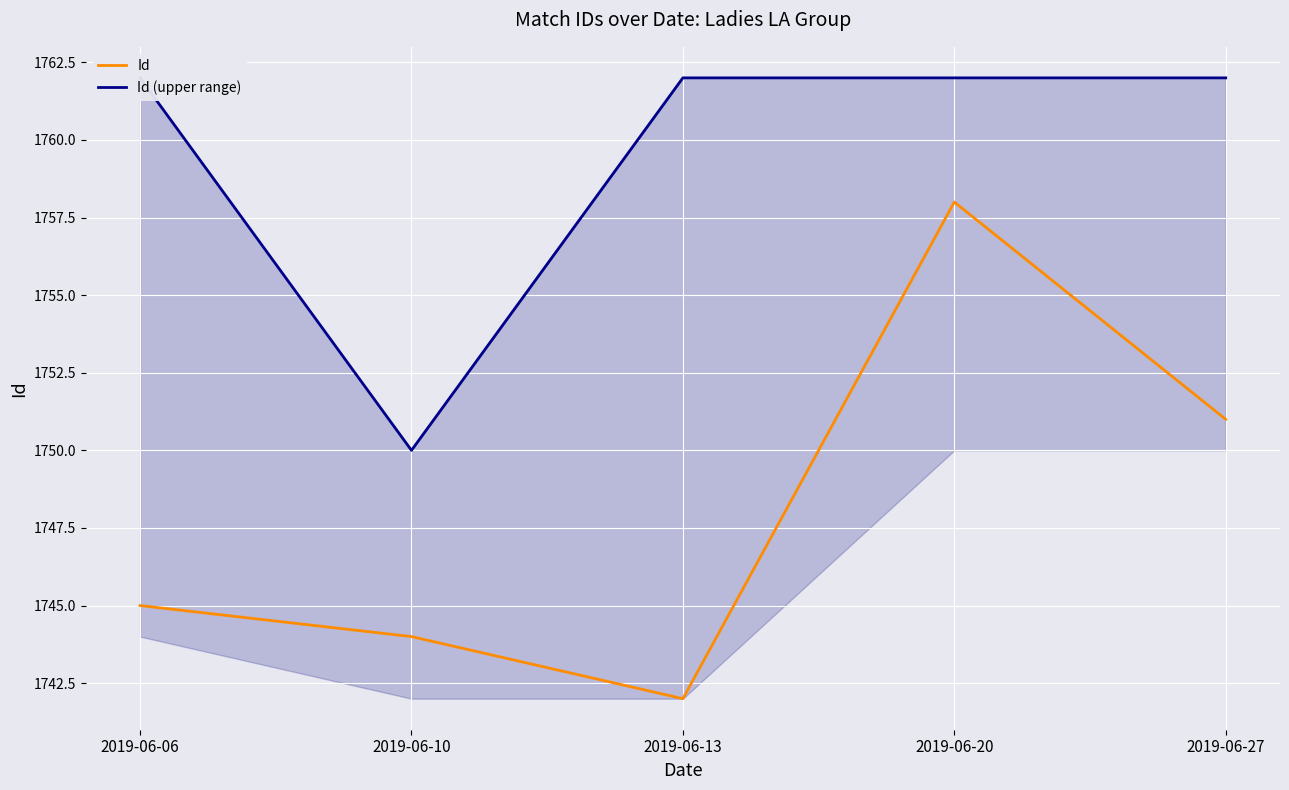

Is it true that Id (upper range) equals 1121 at 2019-06-06?

False